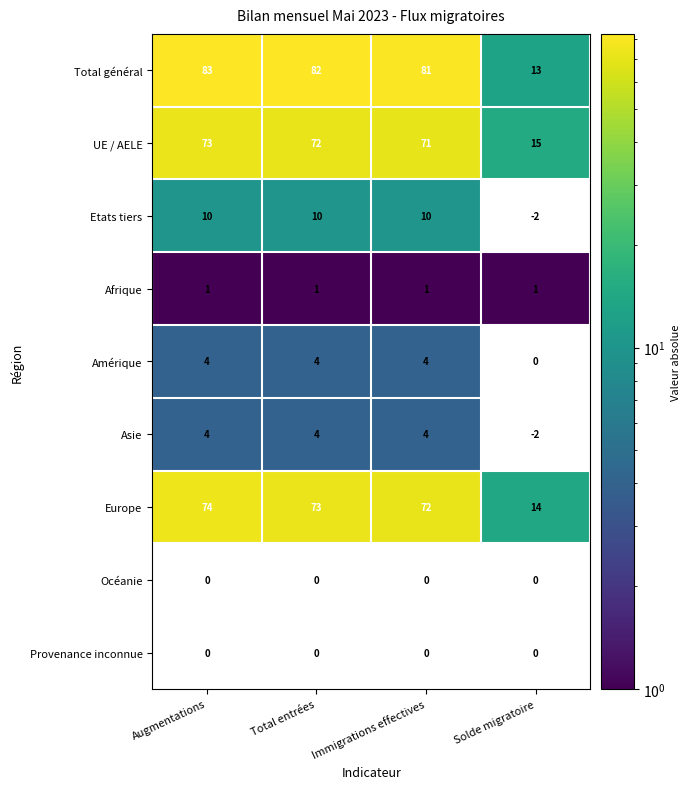

Which series has the widest spread of values?

Total général